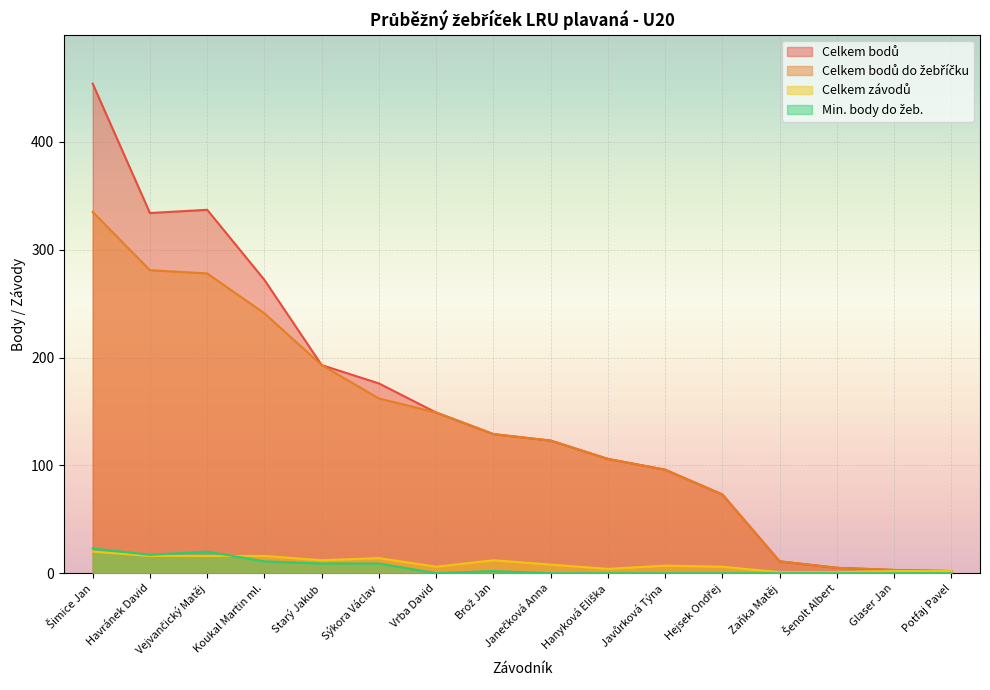

What is the maximum value for Min. body do žeb.?

23